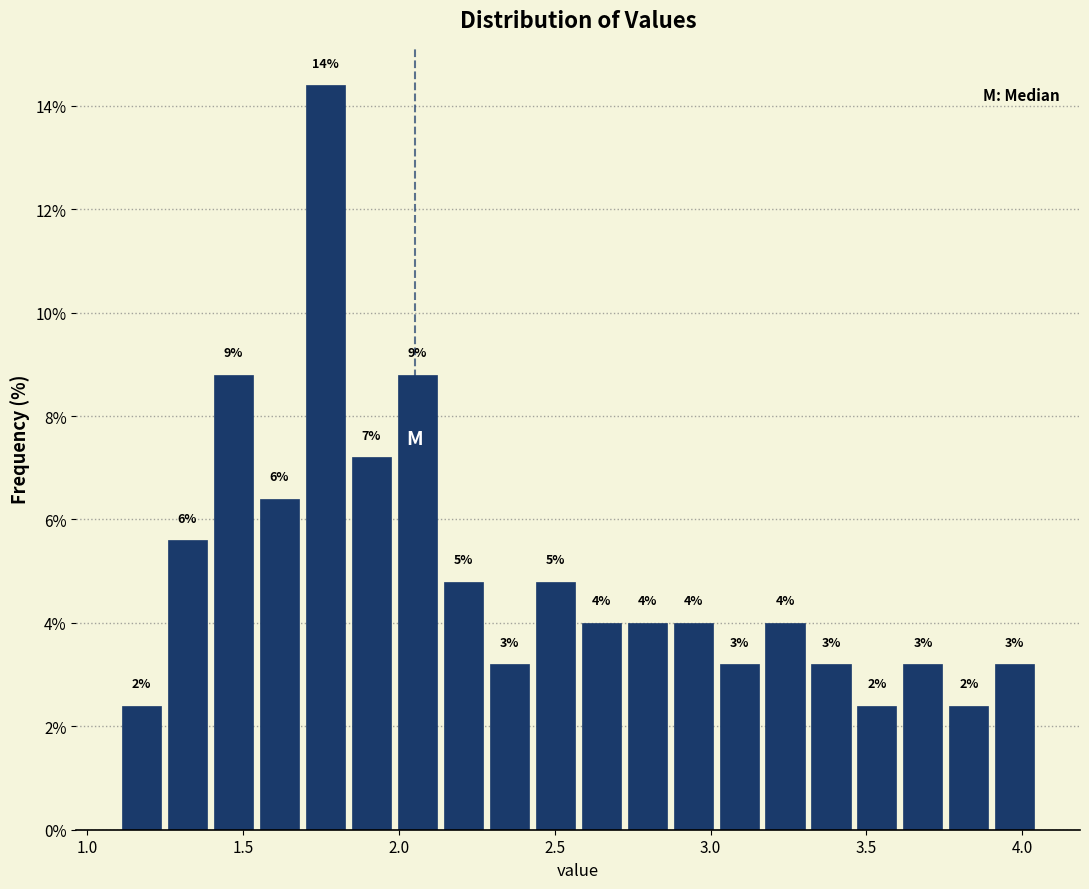

Read against the x-axis, roughly where is the centre of the tallest bar?

1.75